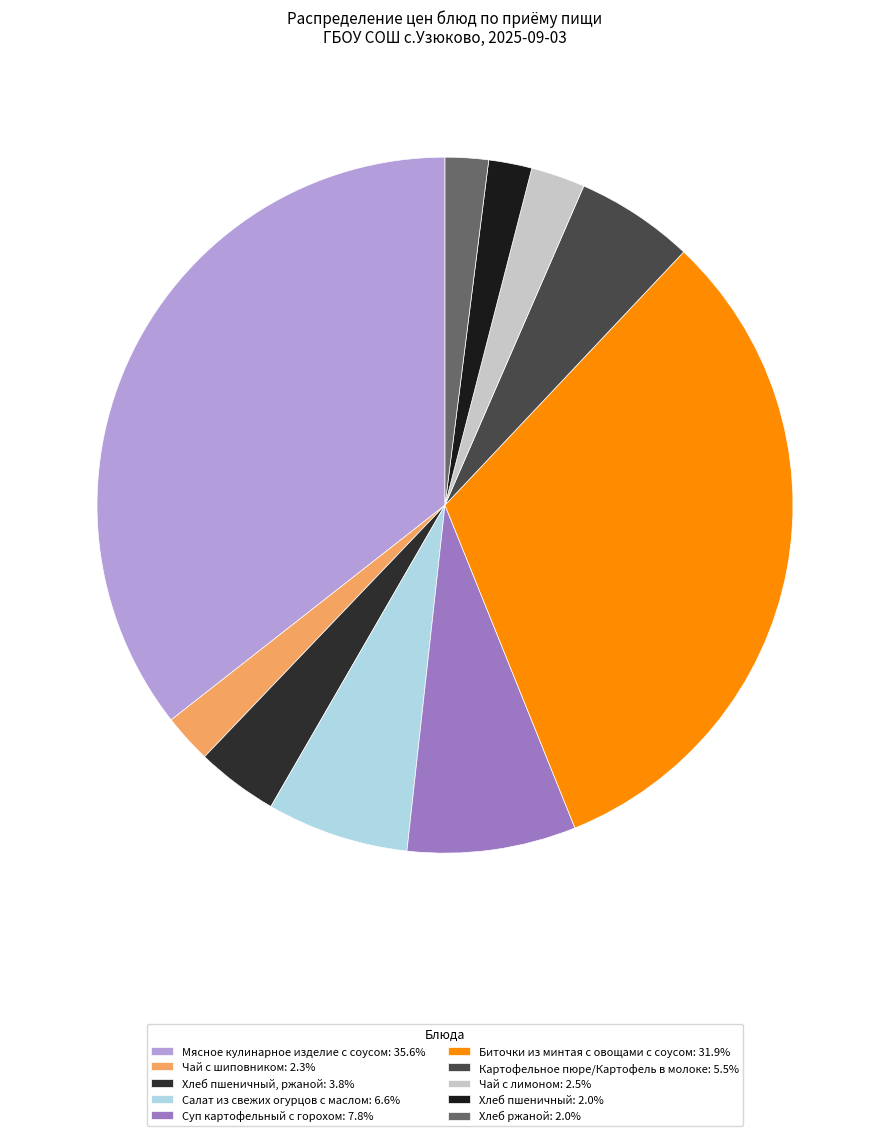

How many segments does this pie chart have?

10